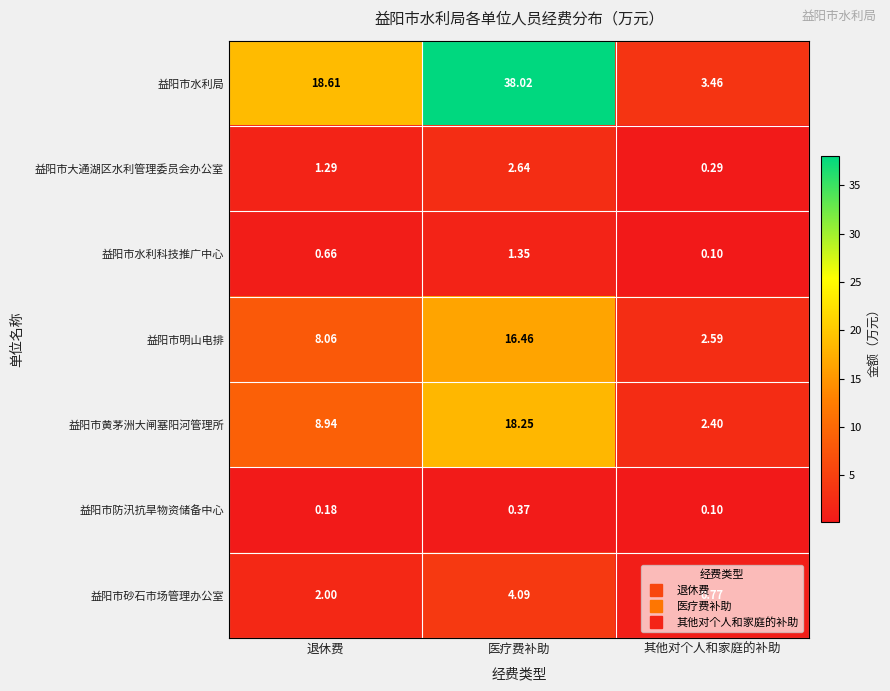

Which category has the highest value across all series?

医疗费补助